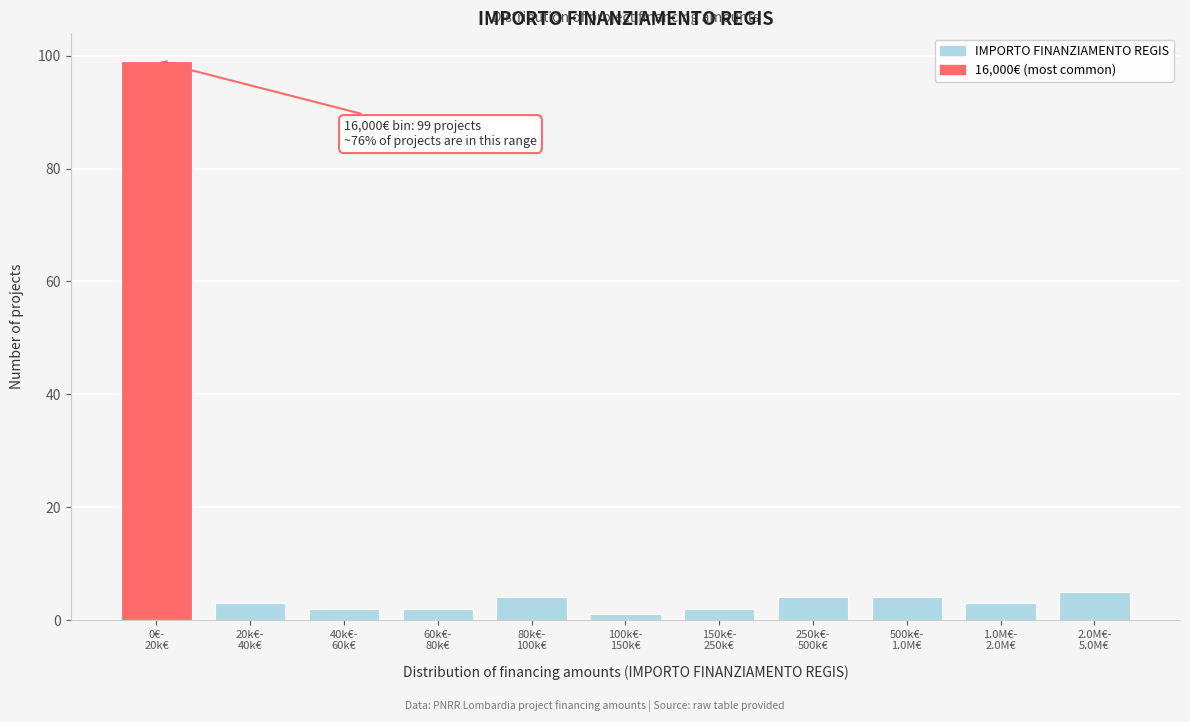

Reading right to left, what are all the values shown in this chart?

5	3	4	4	2	1	4	2	2	3	99